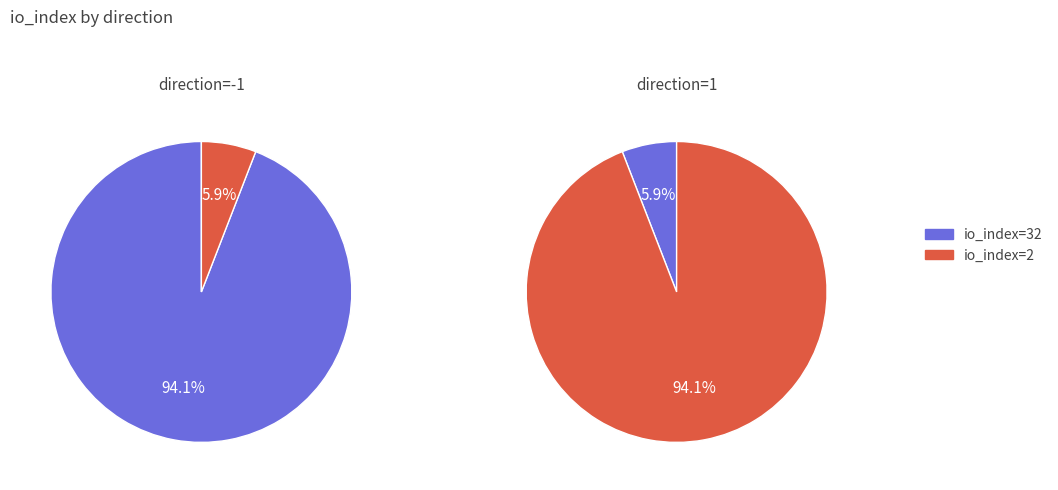

Which category has the smallest portion of the pie?

direction=1